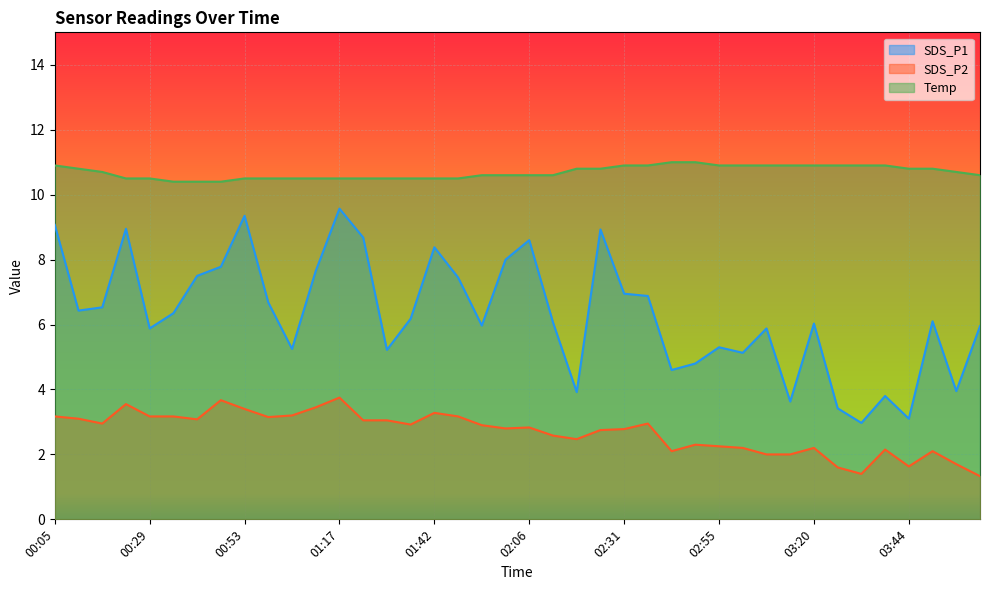

True or false: Temp and SDS_P1 intersect in this chart.

False